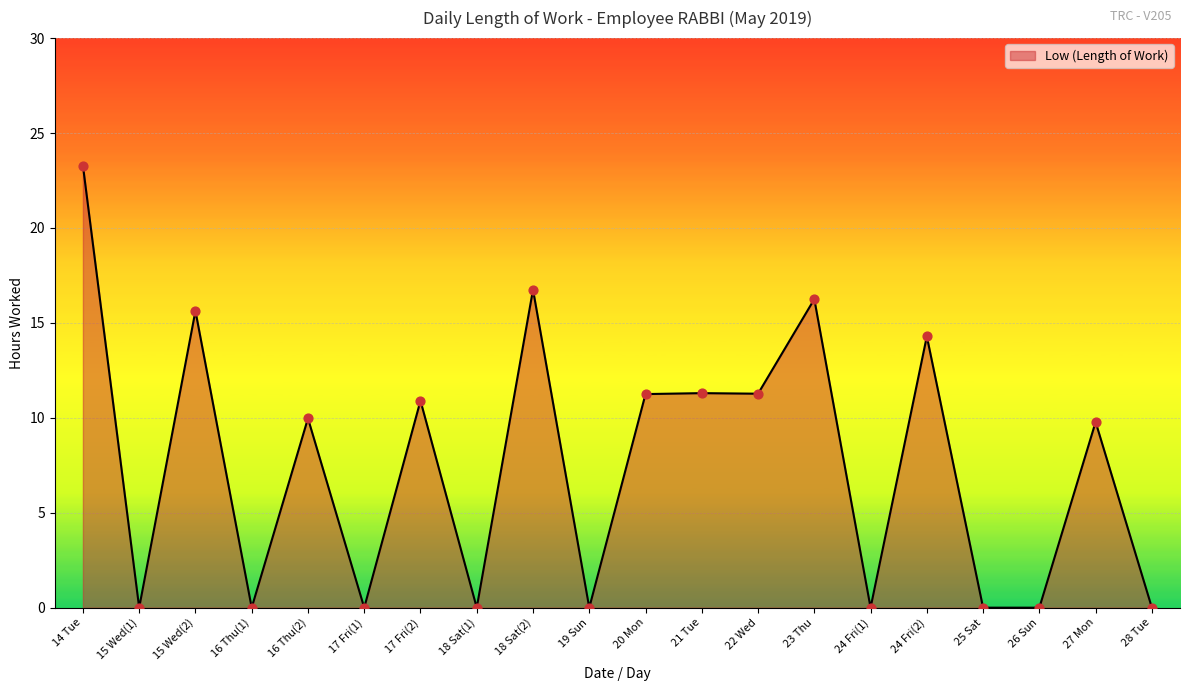

What is the change in value from 16 Thu(2) to 21 Tue?

+1.3